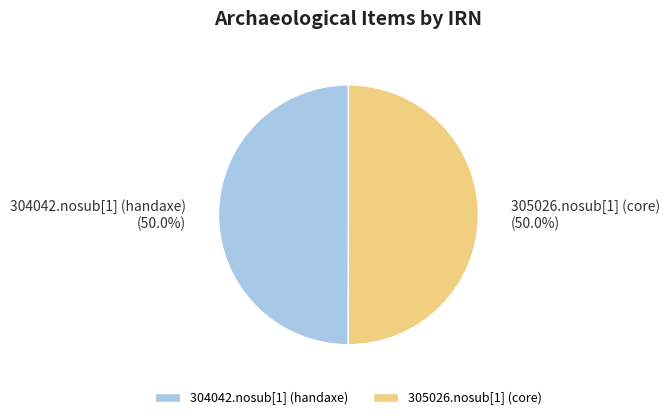

How many segments does this pie chart have?

2